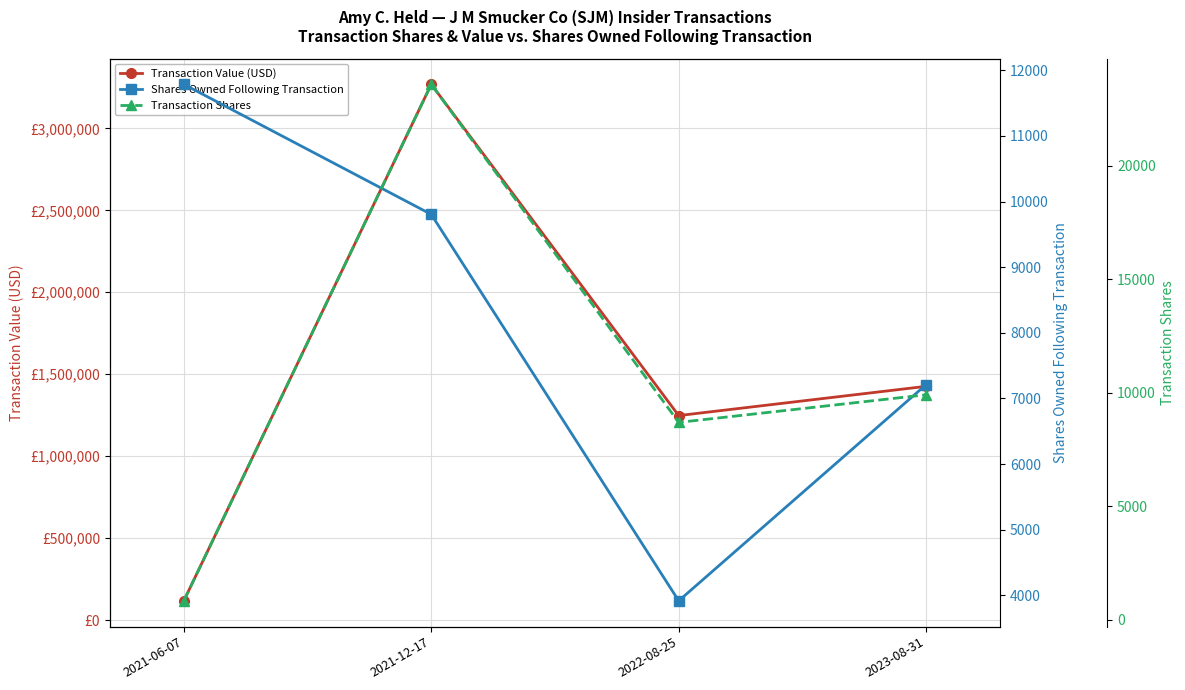

What are all the series names shown in the legend?

Transaction Value (USD), Shares Owned Following Transaction, Transaction Shares